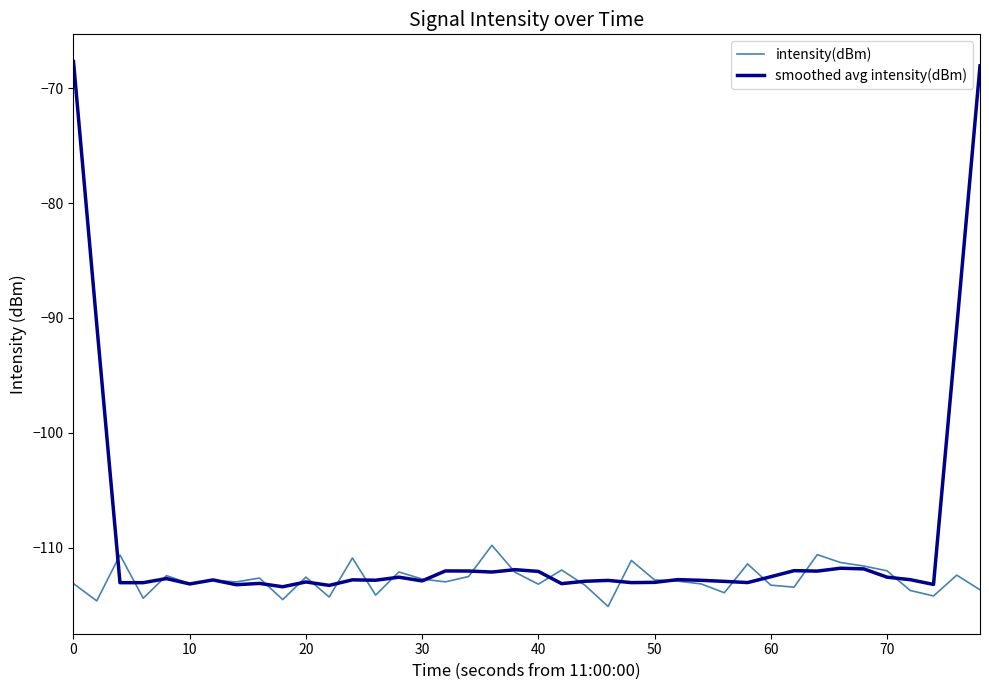

In intensity(dBm), how many points are lower than both neighbors (excluding endpoints)?

13